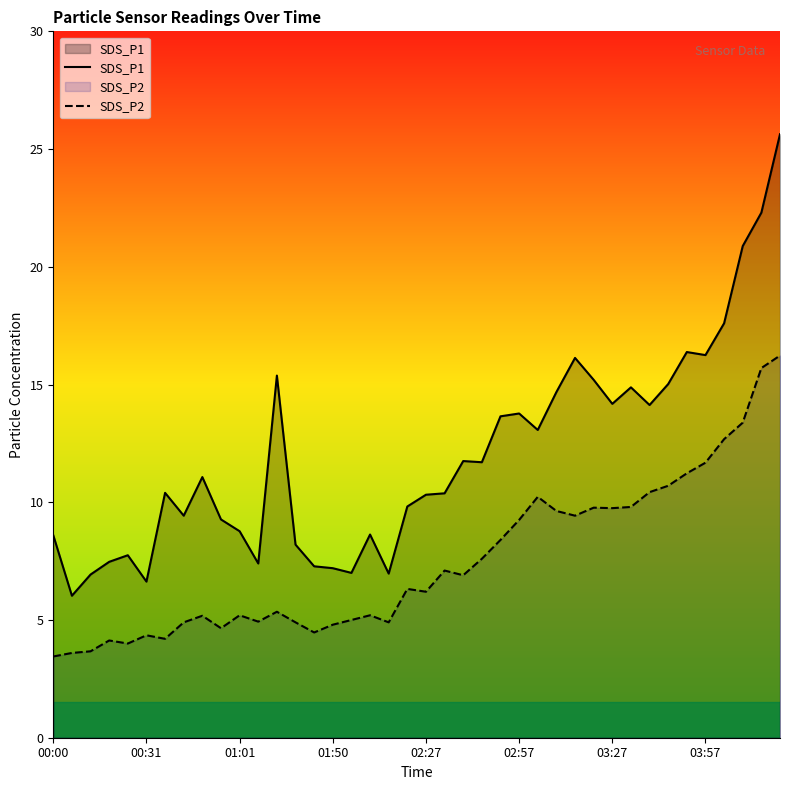

True or false: SDS_P2 and SDS_P1 intersect in this chart.

False